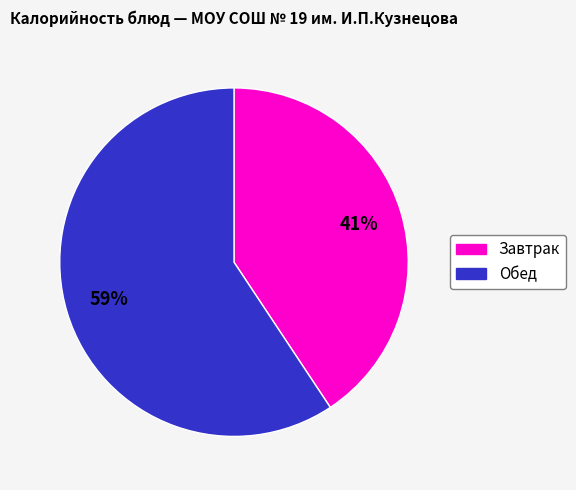

What percentage is the Обед slice, to the nearest percent?

59%